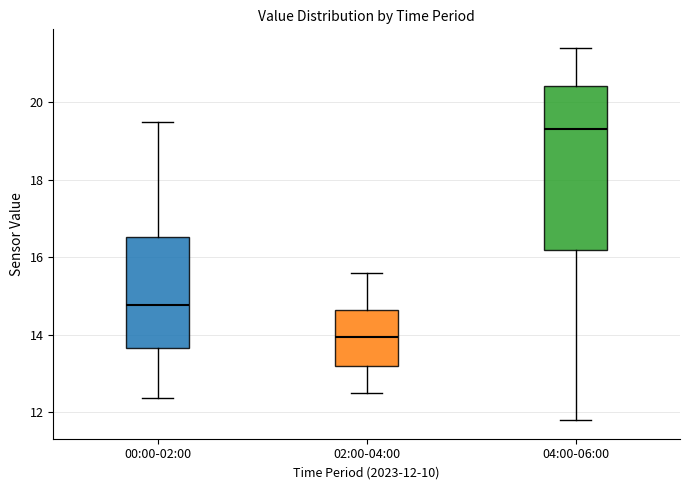

Where is the upper edge of the box for 02:00-04:00 on the y-axis? The values are not printed on the chart, so give them approximately, as read against the axis.

14.6